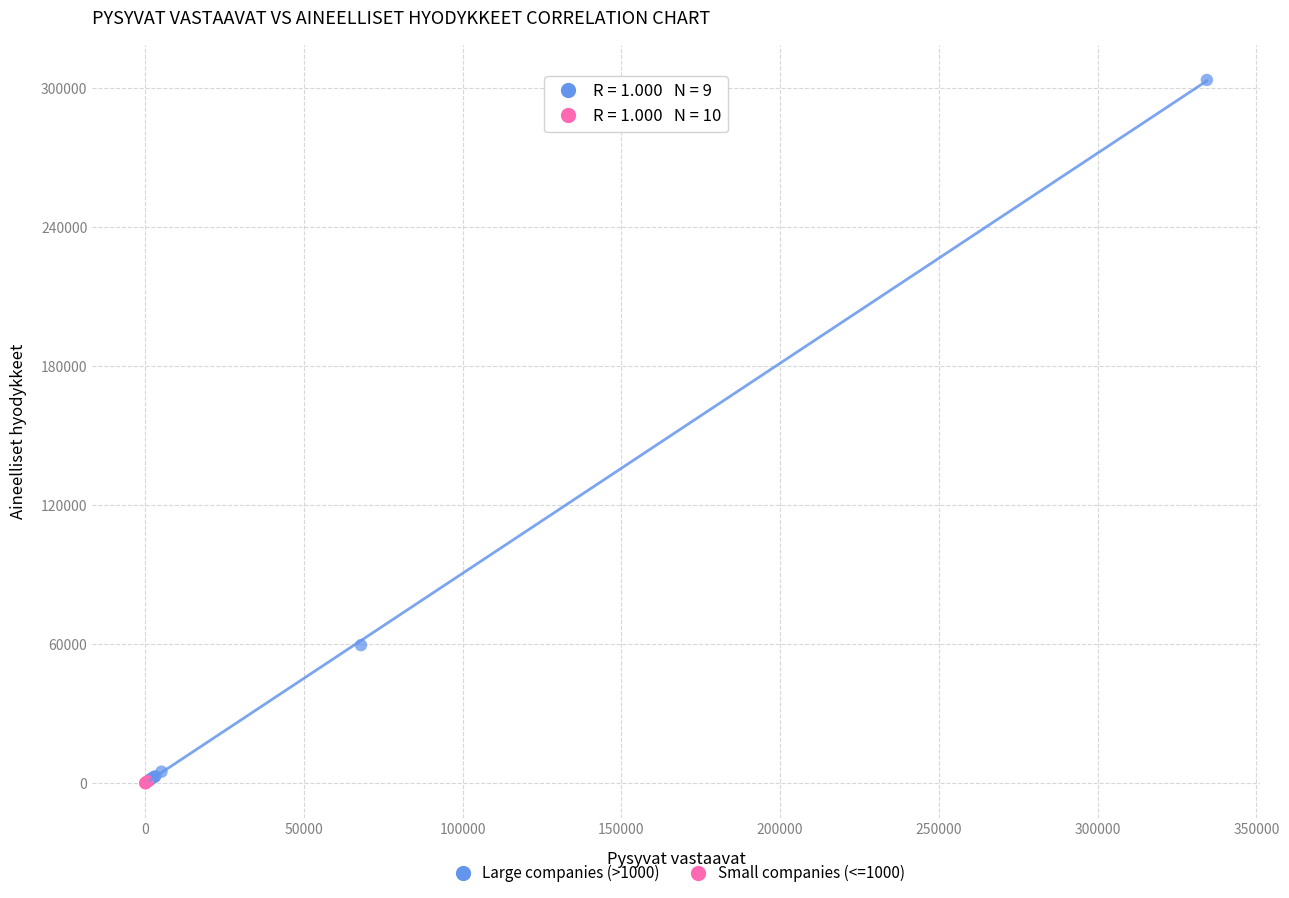

Which series has the largest Y range (max minus min)?

Large companies (>1000)